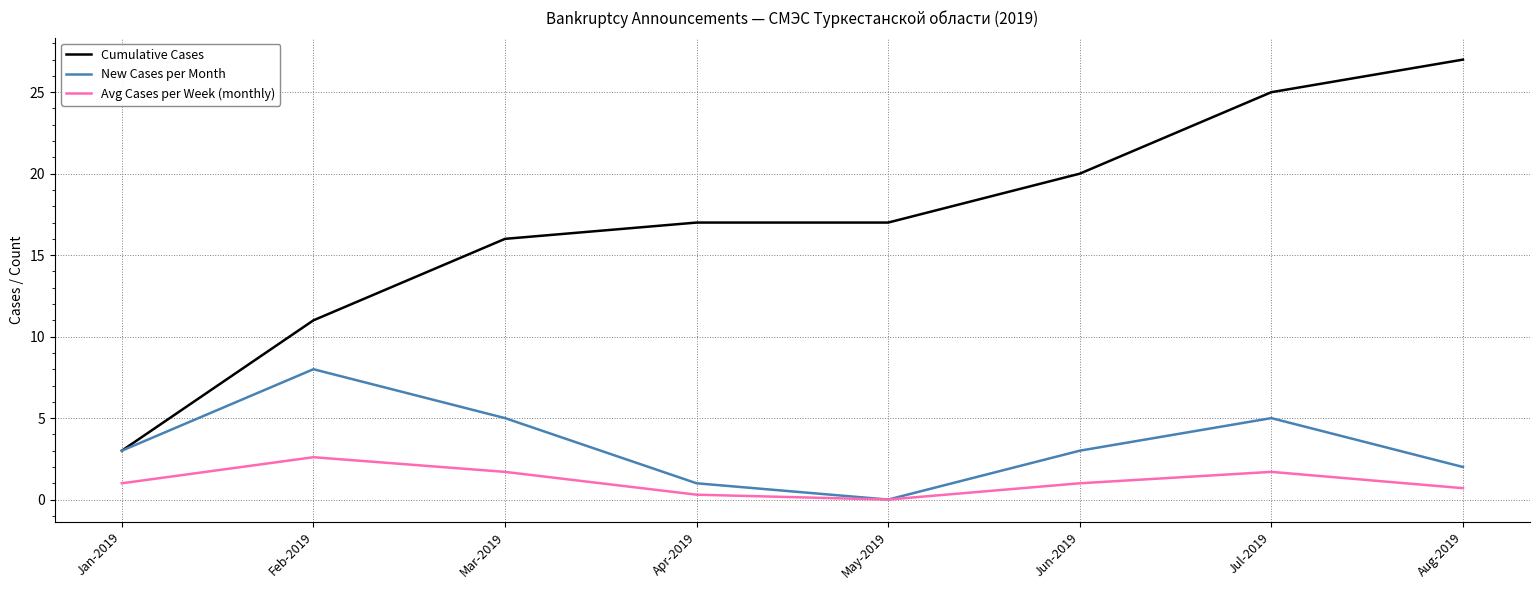

What position from the right is Aug-2019?

1